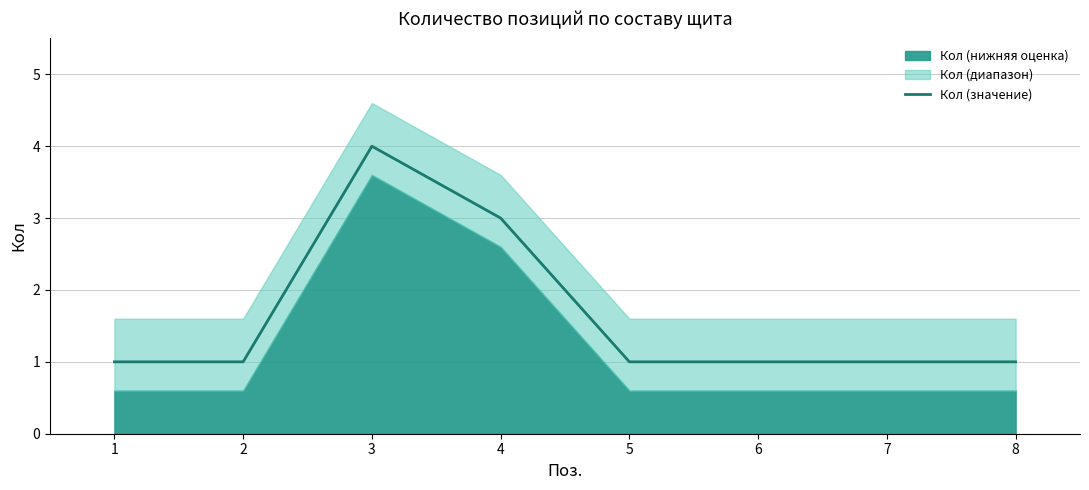

How many lines are shown in the chart?

1